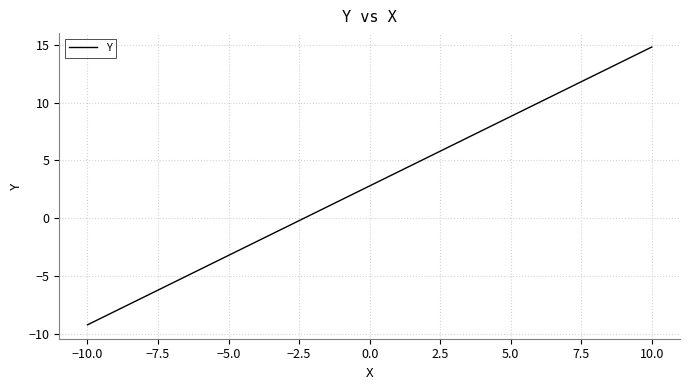

Count the number of values greater than 2.

11